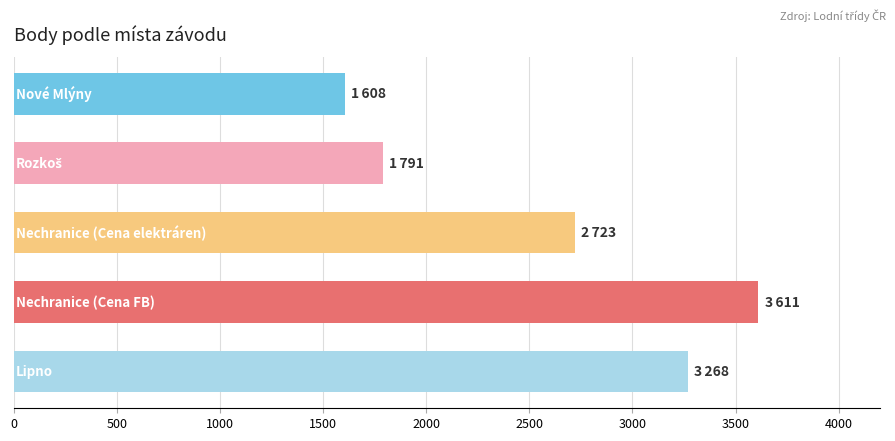

What is the maximum value shown in the chart?

3611